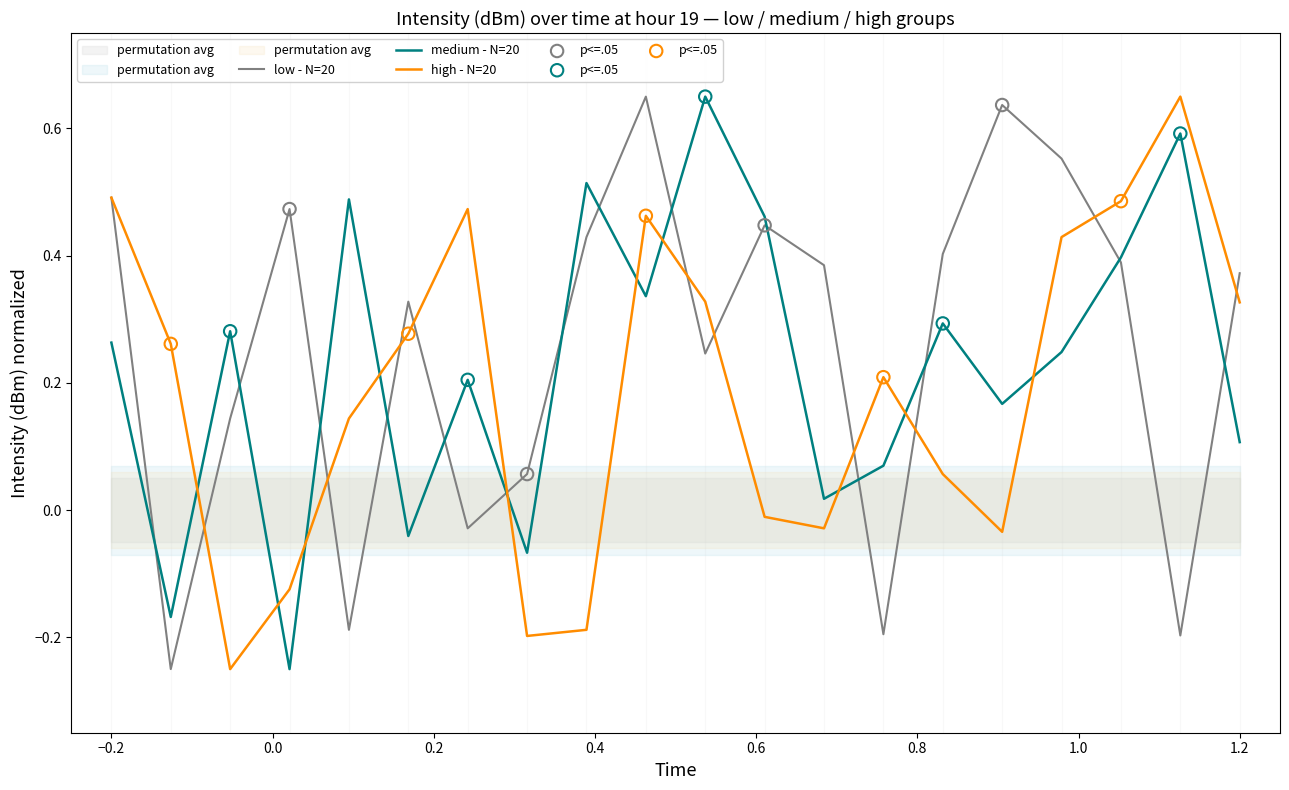

Which series contains the lowest Y value?

intensity(dBm) - low